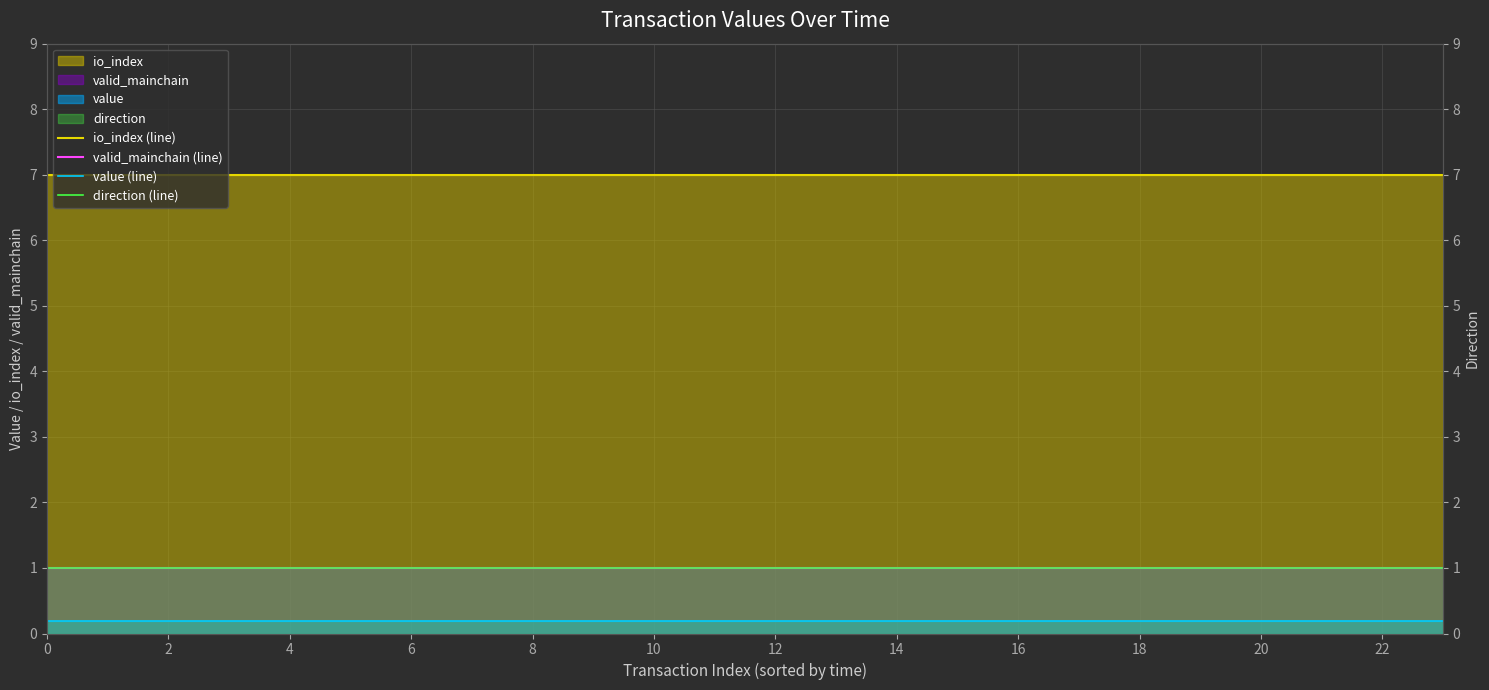

True or false: value (line) and direction (line) intersect in this chart.

False